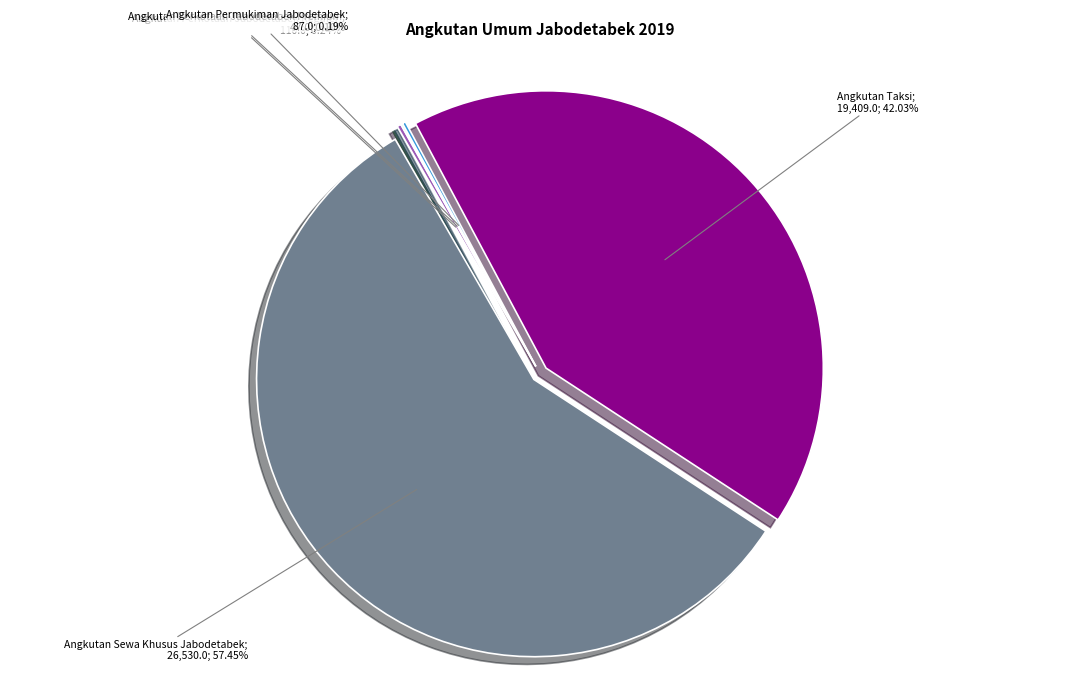

Does any single category account for the majority?

Yes